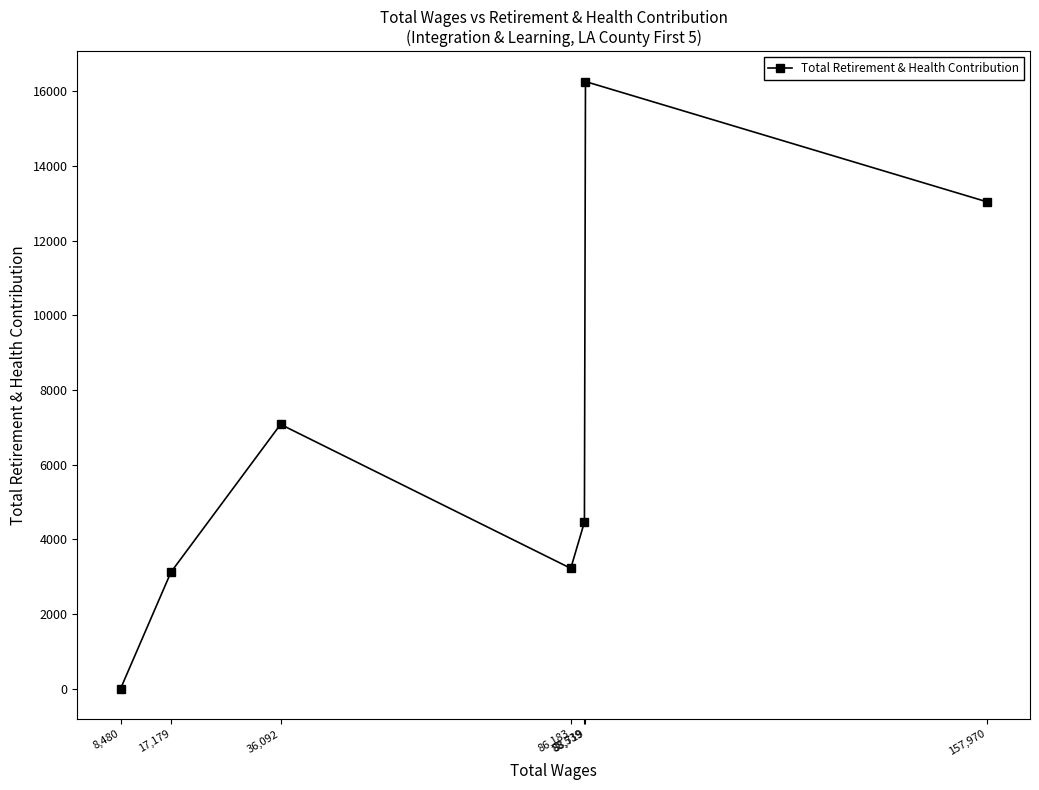

What is the label of the 4th point from the left?

86,183